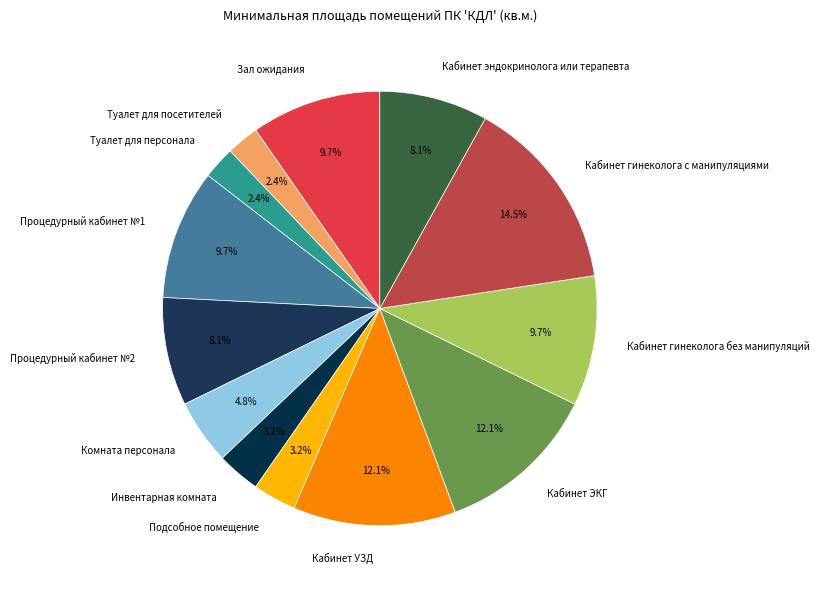

Is there any slice that represents more than half of the pie?

No